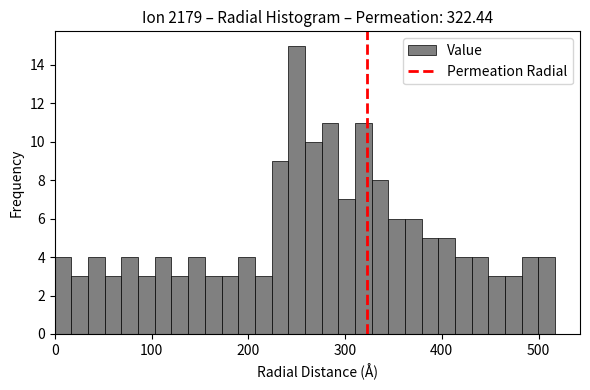

Around what value on the x-axis is the tallest bar? Give the approximate position of its centre, as read against the axis.

250